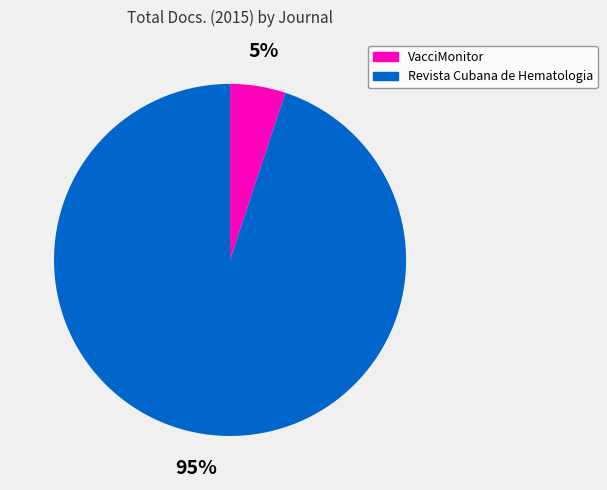

Is there a majority slice in this chart?

Yes